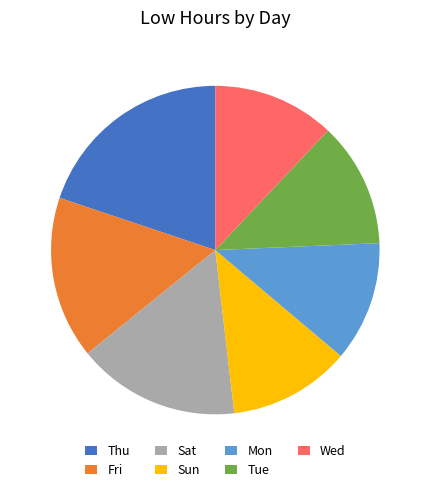

Which category has the biggest portion of the pie?

Thu